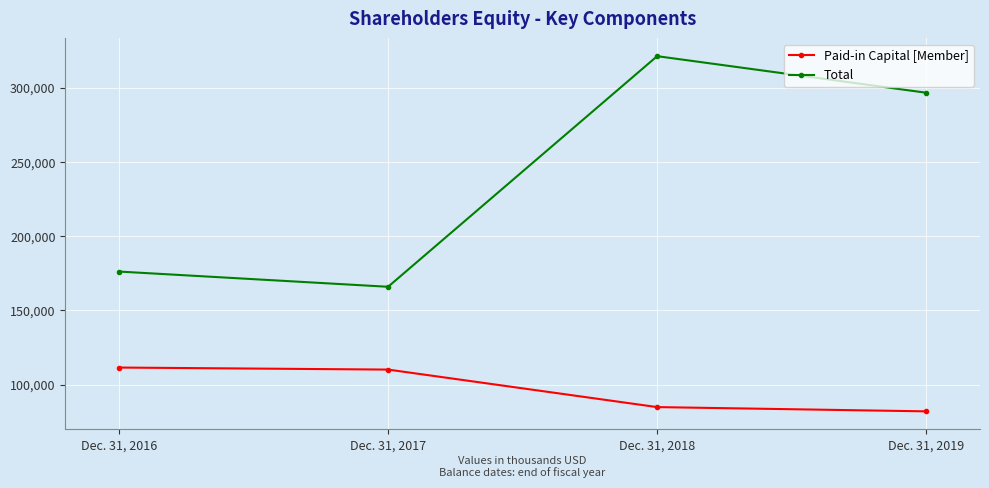

How many values in the Paid-in Capital [Member] series are below 110138?

2